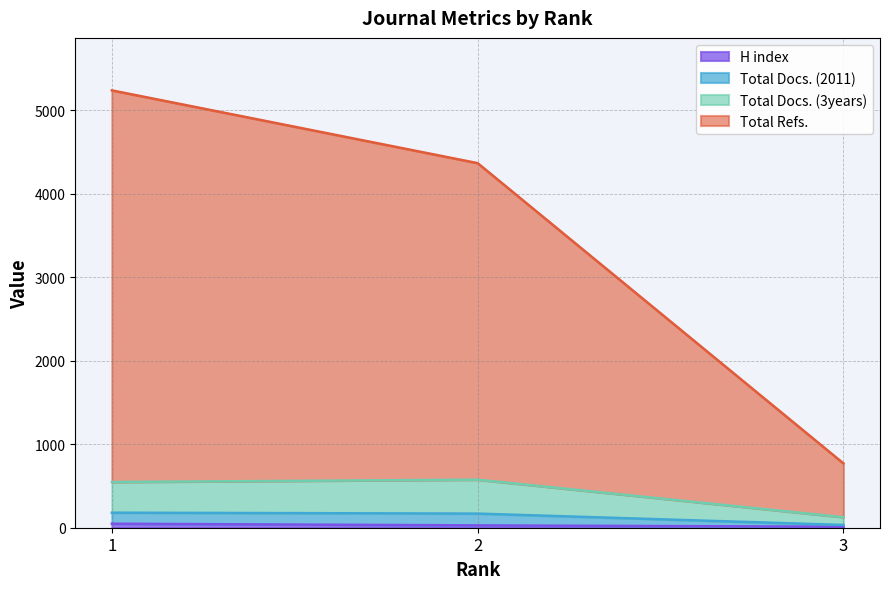

What is the value of the H index point at the 1st from the left?

48